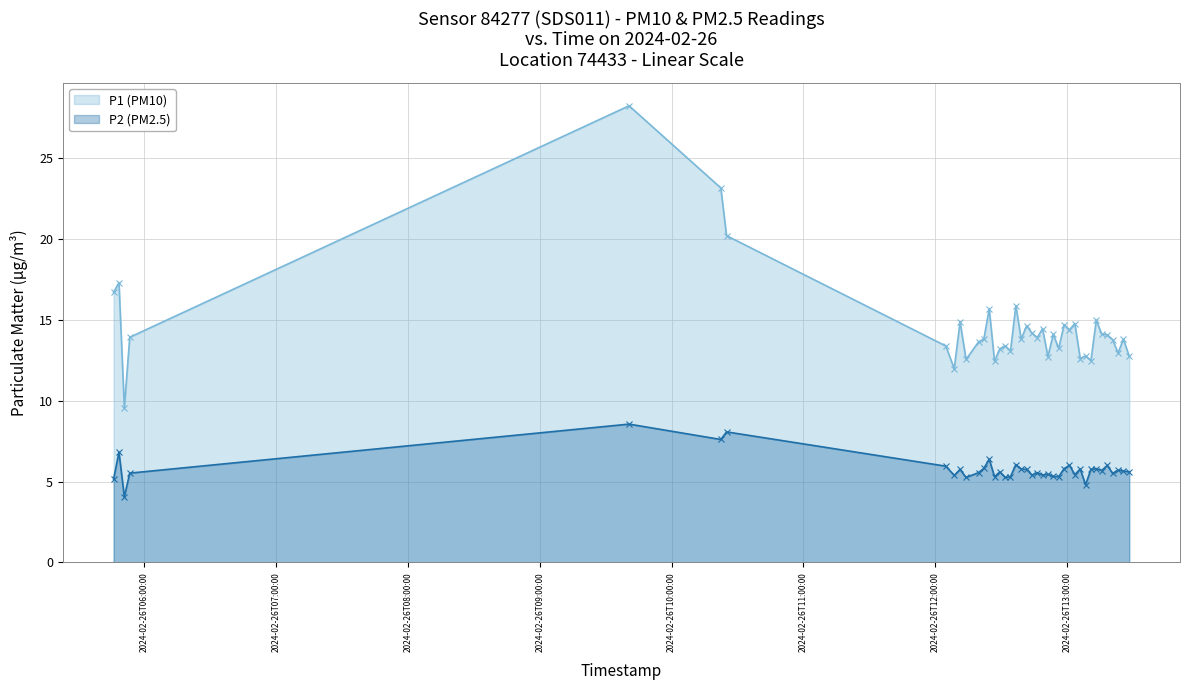

What is the minimum value for P2 (PM2.5)?

4.0